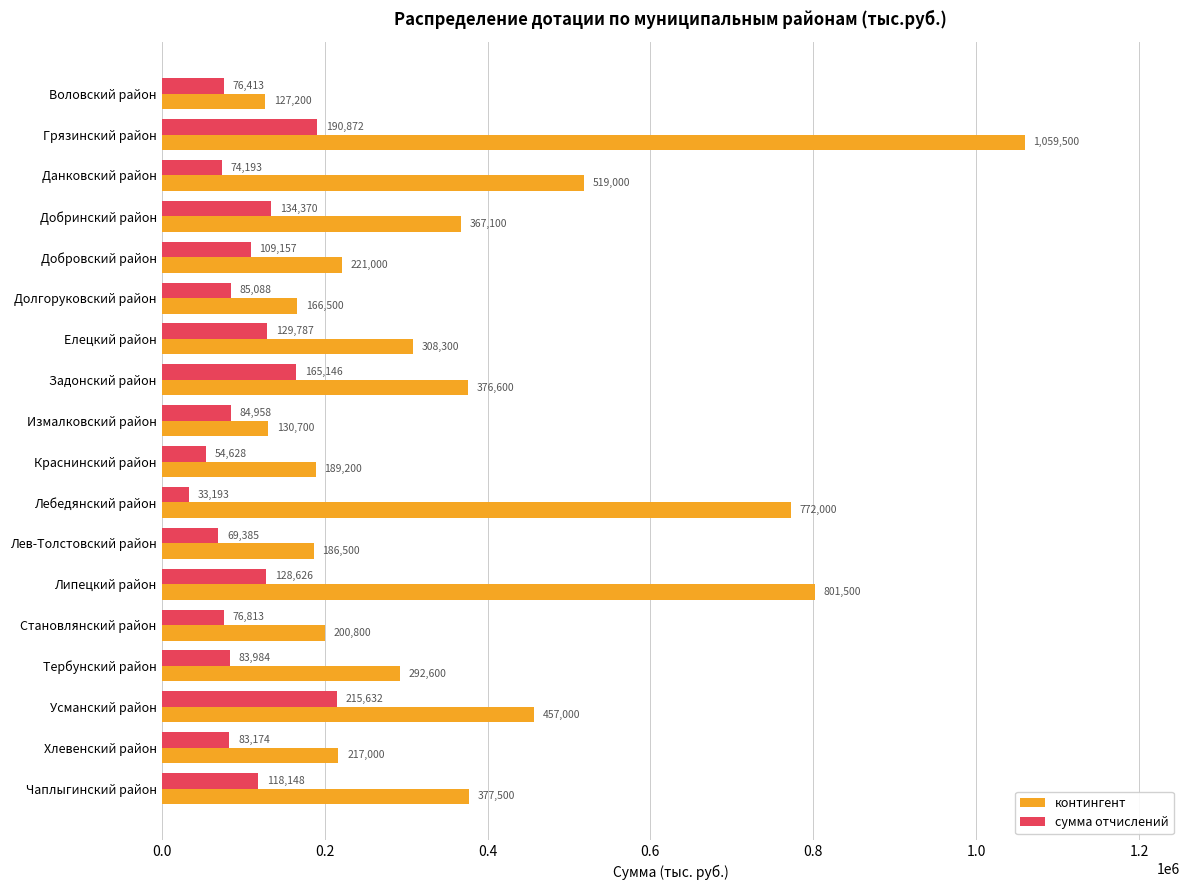

List the series in order of their peak value, highest first.

контингент, cумма отчислений